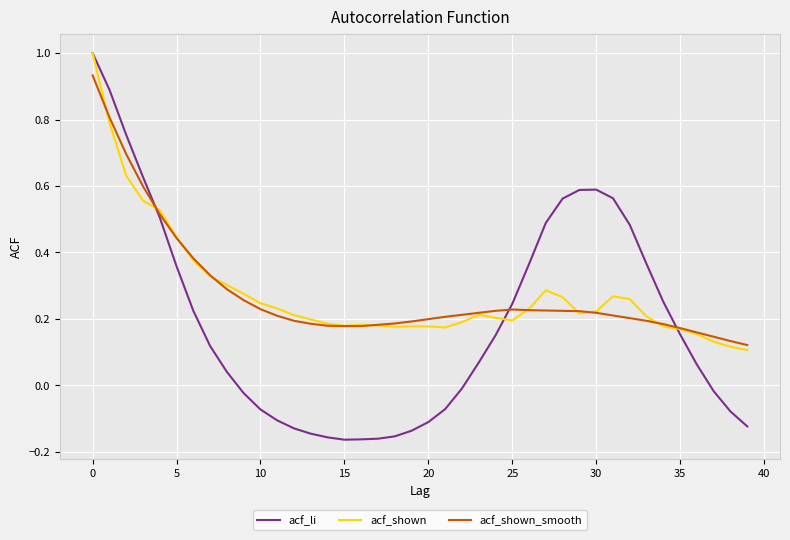

Which series has the widest spread of values?

acf_li